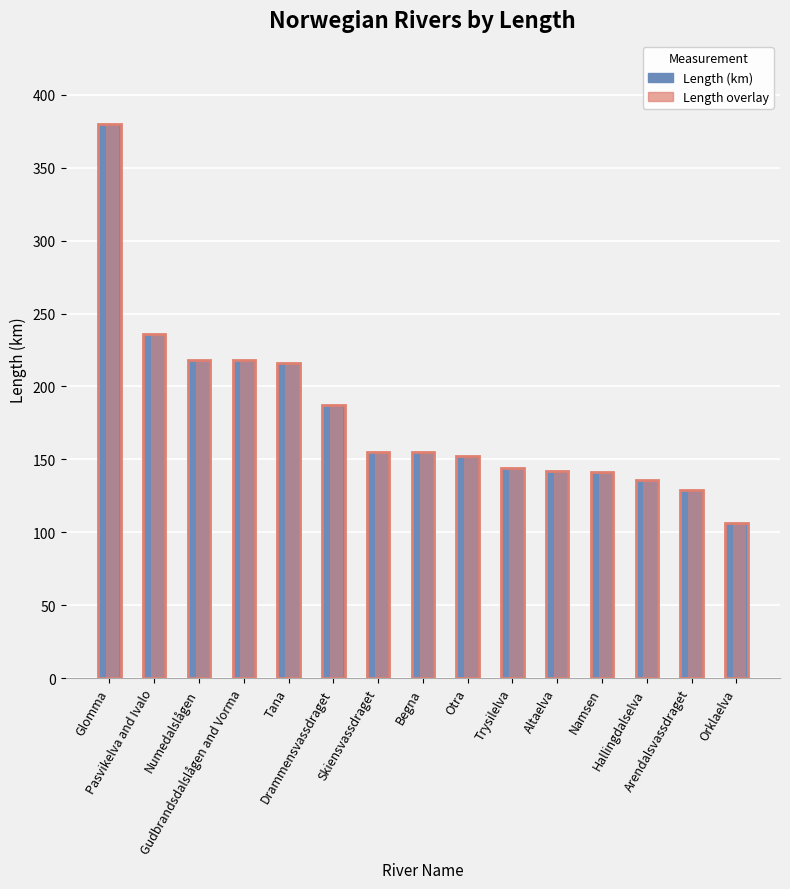

What is the label of the 2nd bar from the right?

Arendalsvassdraget